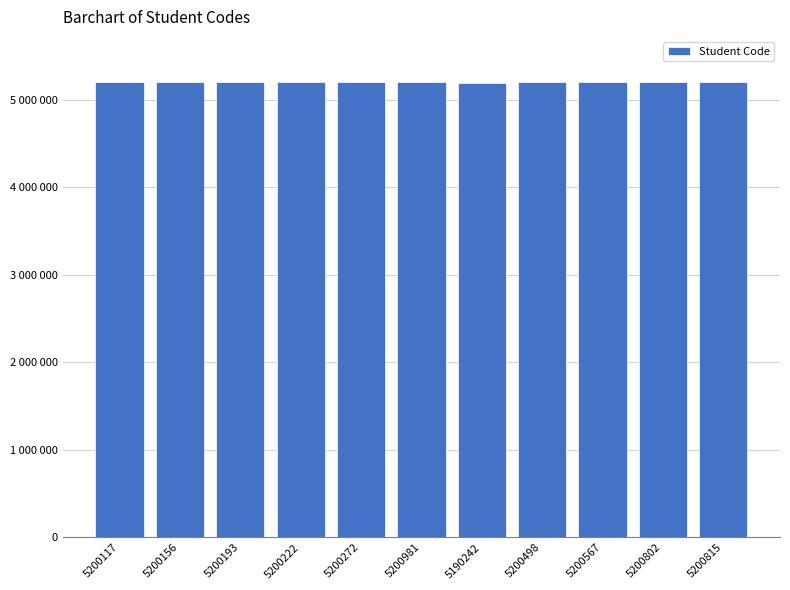

Does the chart contain any negative values?

No